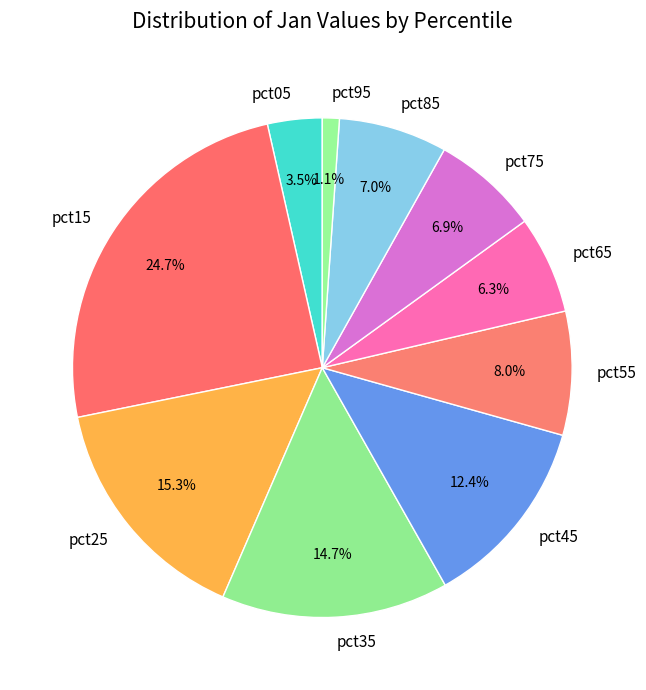

Which has a higher value, pct35 or pct25?

pct25